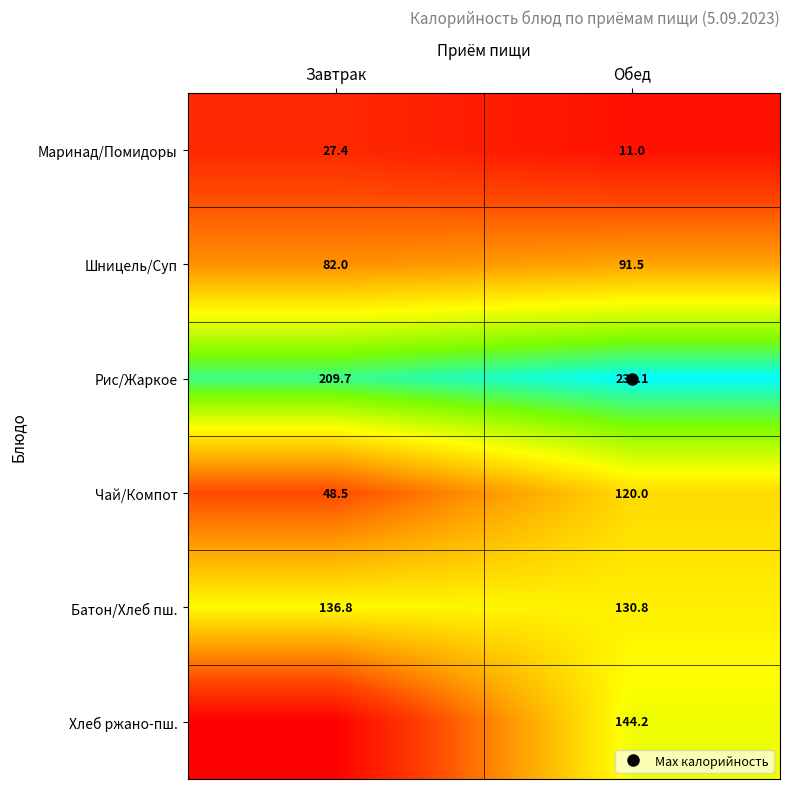

Where is Батон/Хлеб пш. nearest to the value 133?

Обед